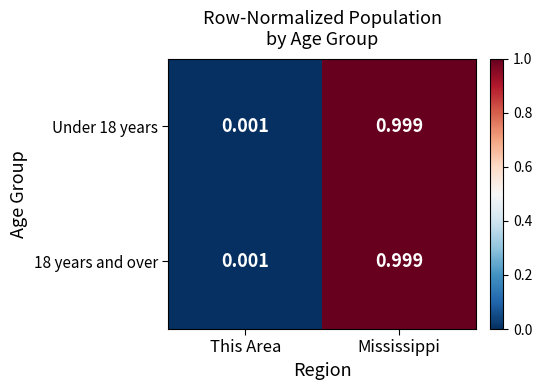

At which category is the sum across all series the highest?

Mississippi